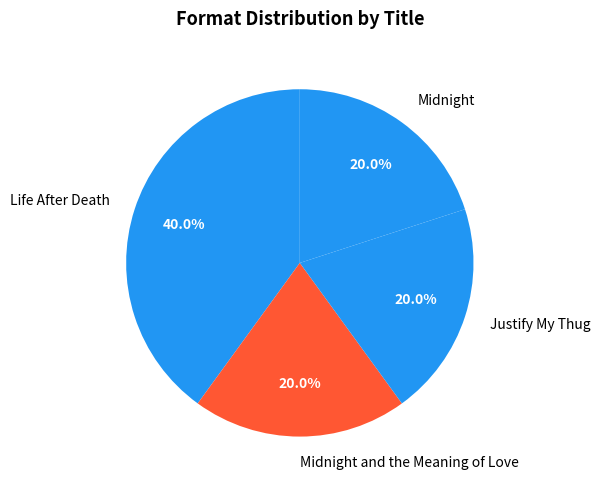

Is there a majority slice in this chart?

No